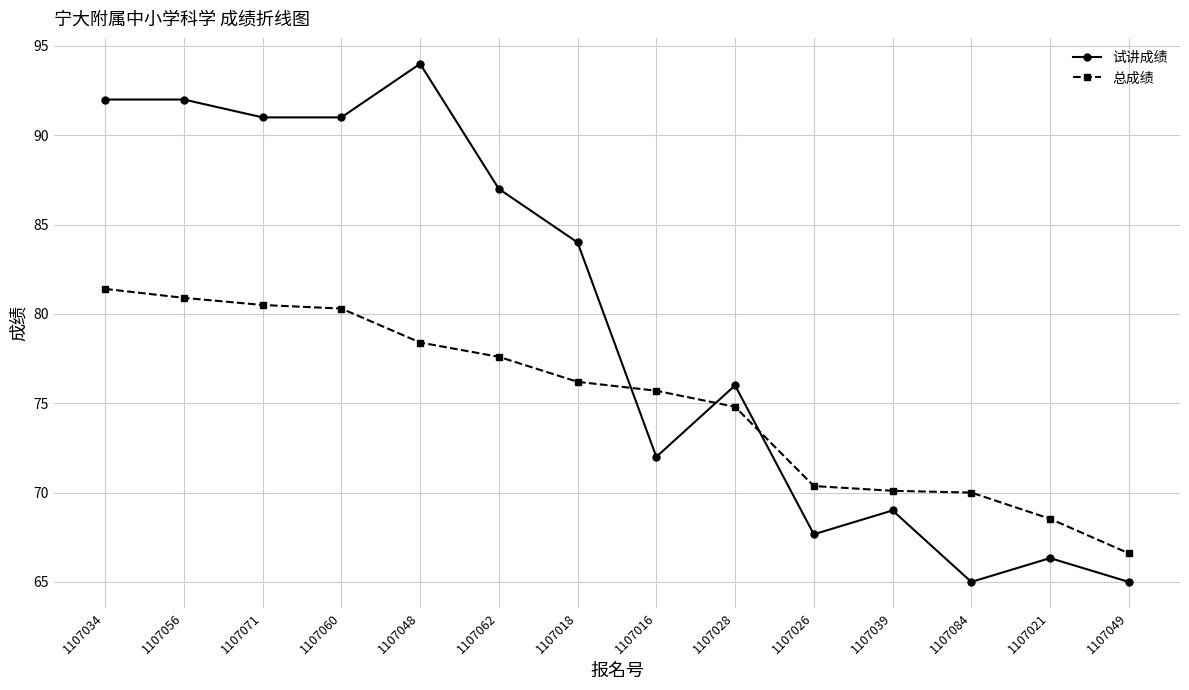

At which label is 总成绩 closest to 74?

1107028